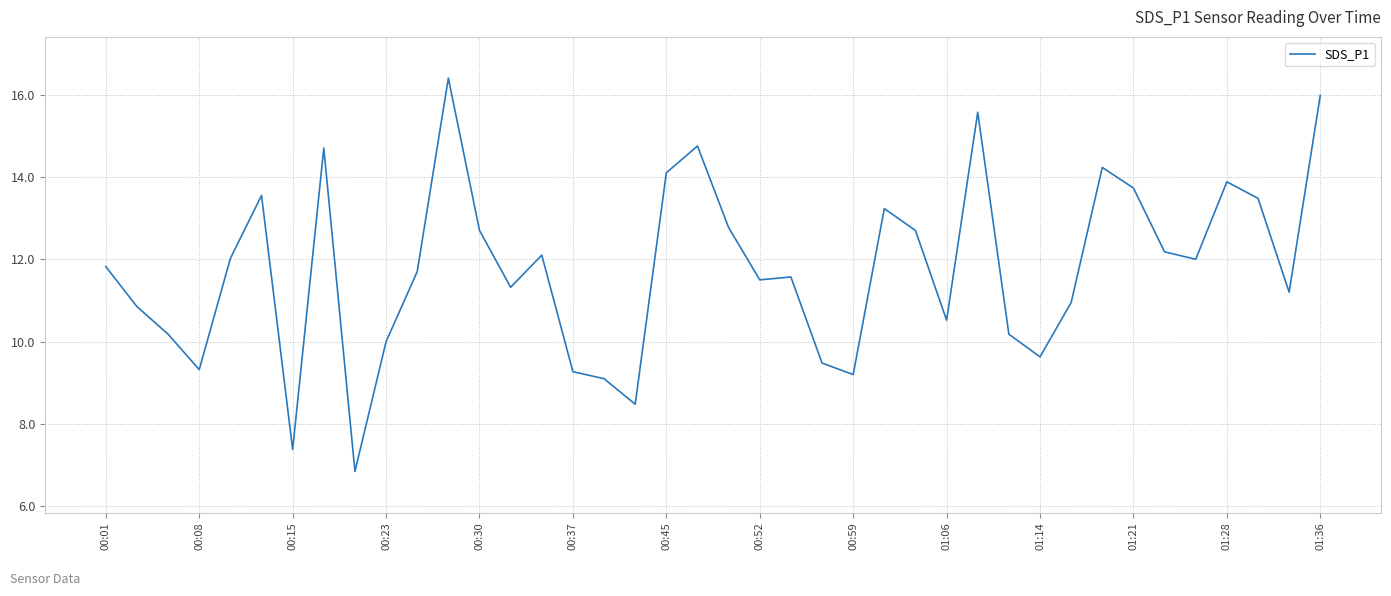

What is the greatest value displayed?

16.4